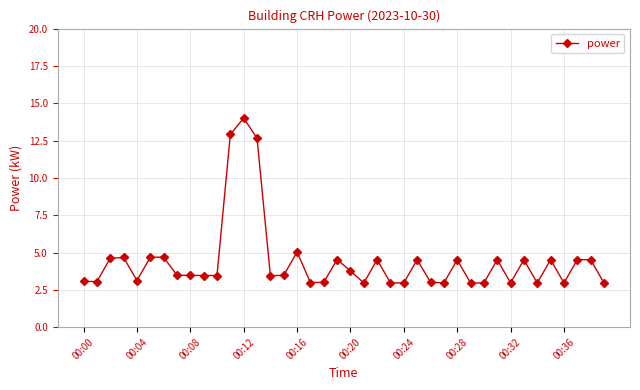

What is the average value?

4.4